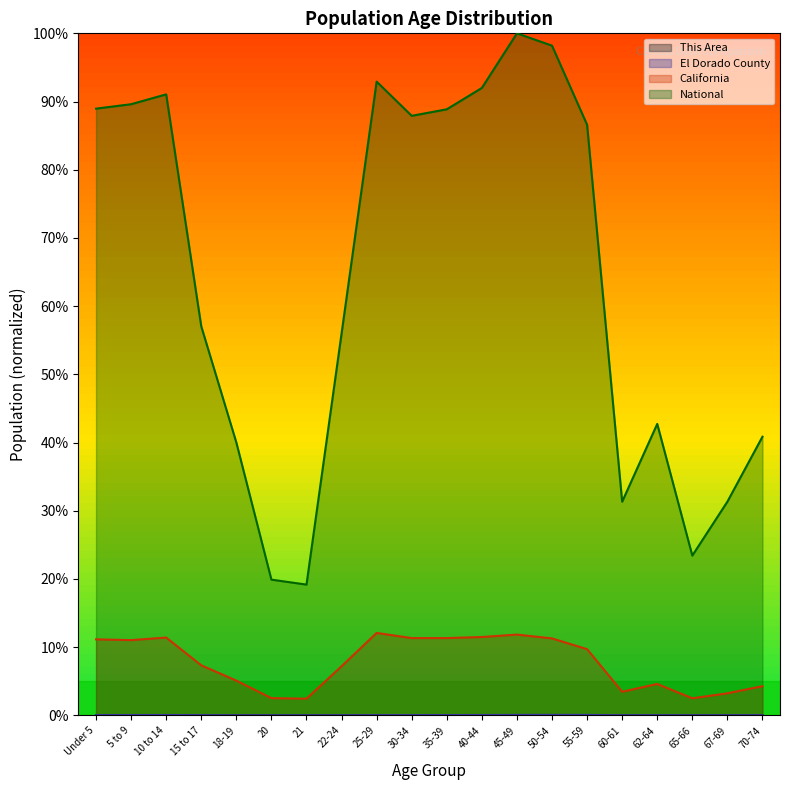

How many El Dorado County values are between 0 and 1?

20